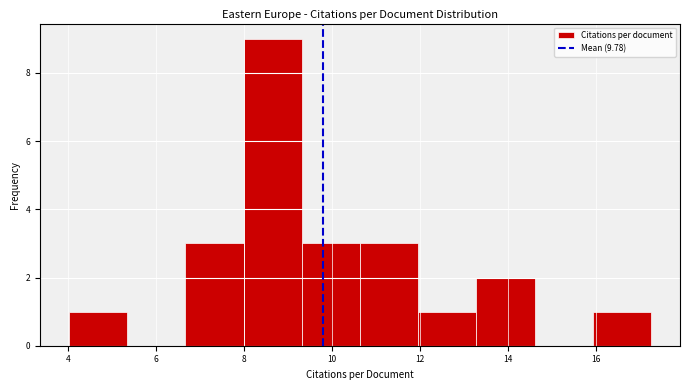

Reading left to right, list every bar in this chart as the range it spans on the x-axis followed by its height. Neither the bar edges nor the heights are printed on the chart, so give them approximately, as read against the axes.

4.0 to 5.4: 1
5.4 to 6.6: 0
6.6 to 8.0: 3
8.0 to 9.4: 9
9.4 to 10.6: 3
10.6 to 12.0: 3
12.0 to 13.2: 1
13.2 to 14.6: 2
14.6 to 16.0: 0
16.0 to 17.2: 1